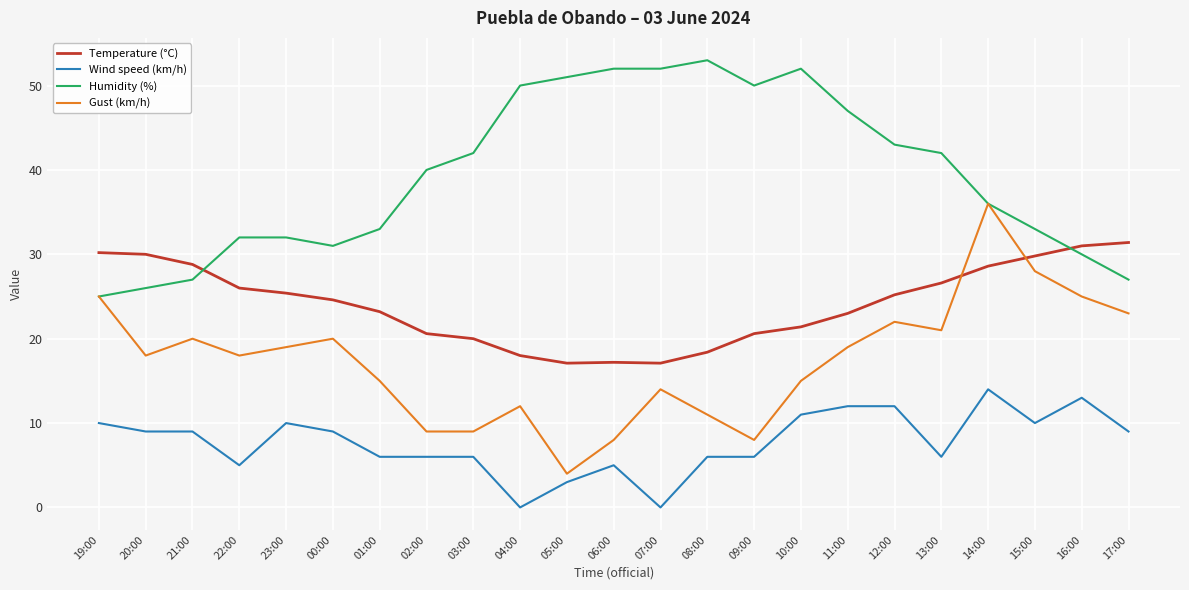

Which series changed the most between 04:00 and 17:00?

Humidity (%)